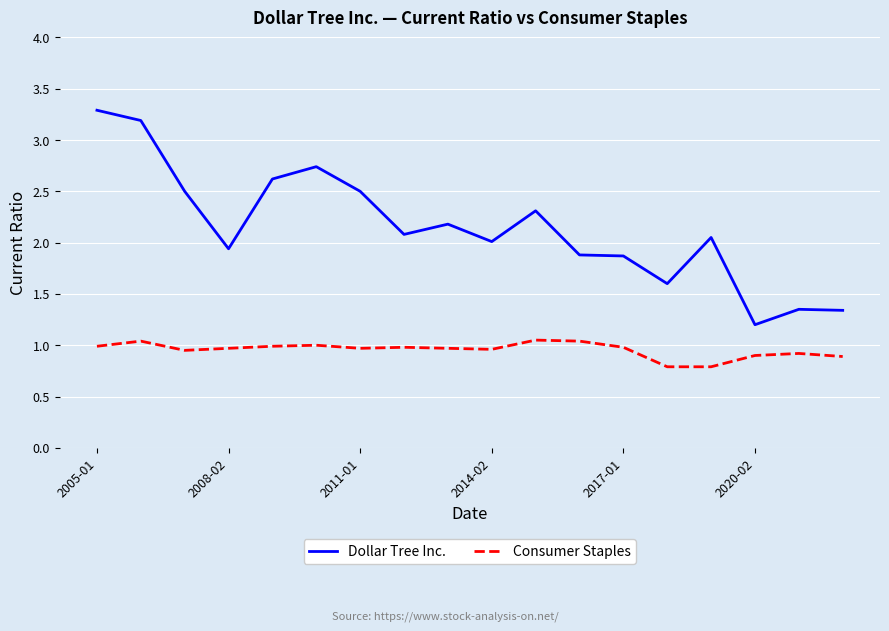

Which series has the largest range (max minus min)?

Dollar Tree Inc.